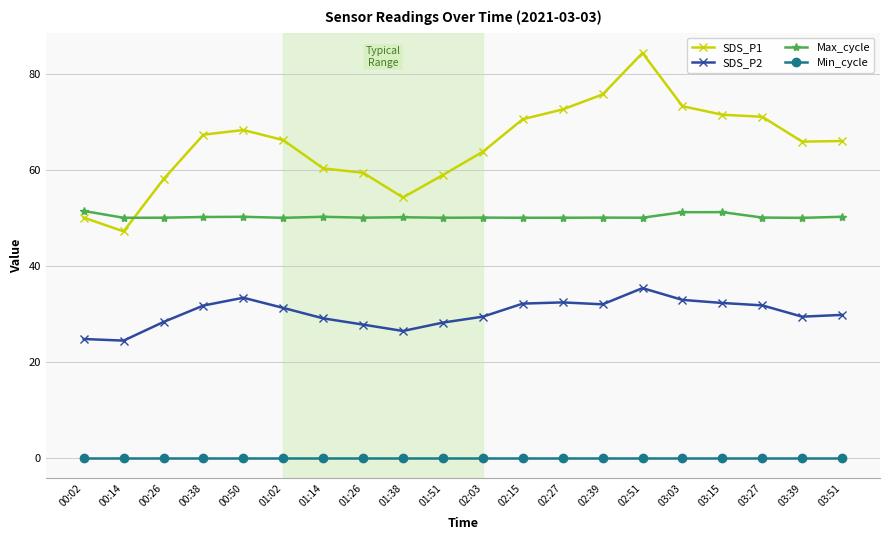

What is the spread (max minus min) of values at 03:15?

71.4